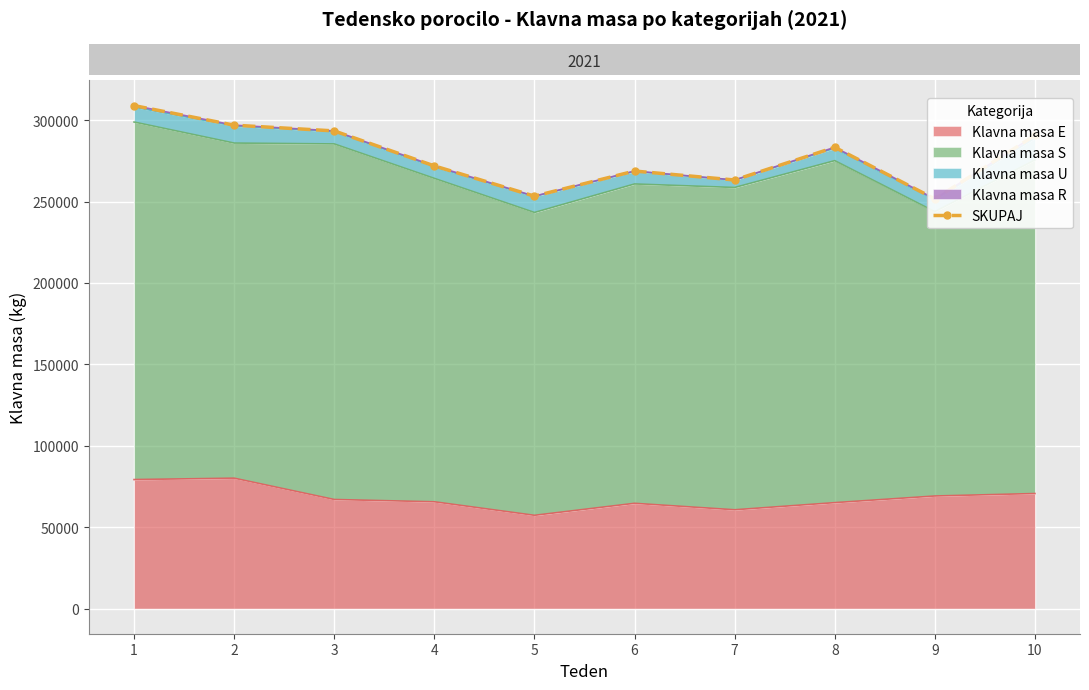

What is the difference between the maximum and second lowest values?

55634